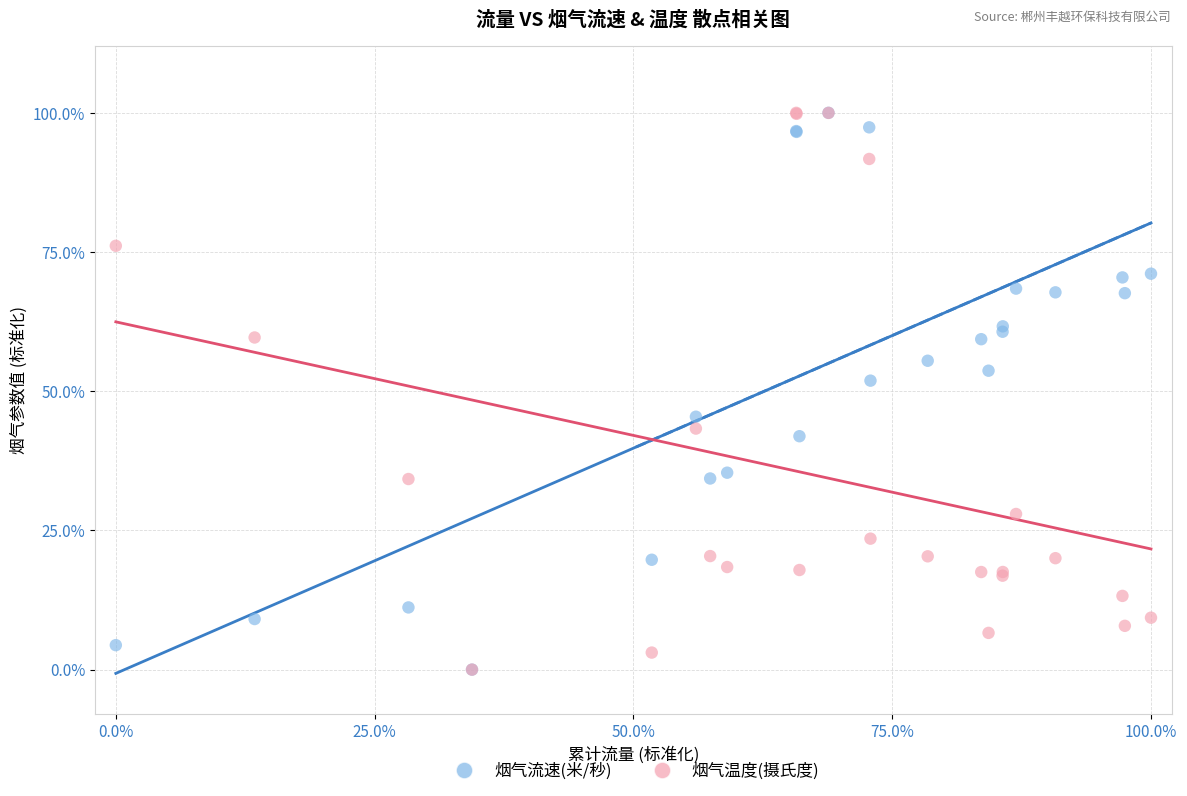

What are all the series names shown in the legend?

烟气流速(米/秒), 烟气温度(摄氏度)